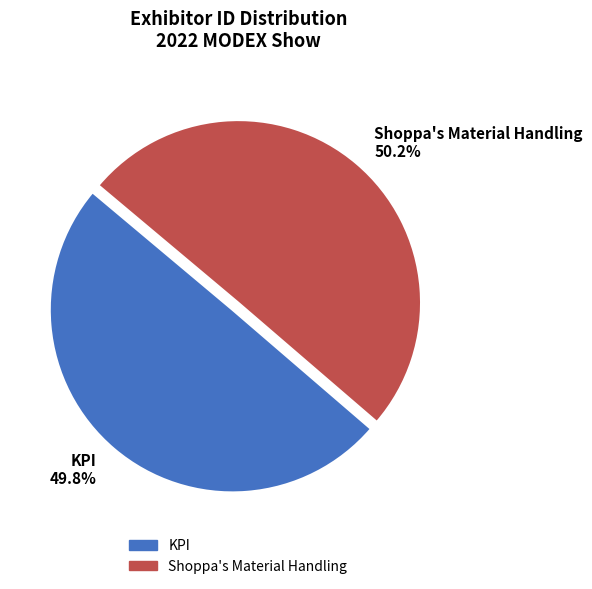

True or false: KPI accounts for 50% of the total.

True